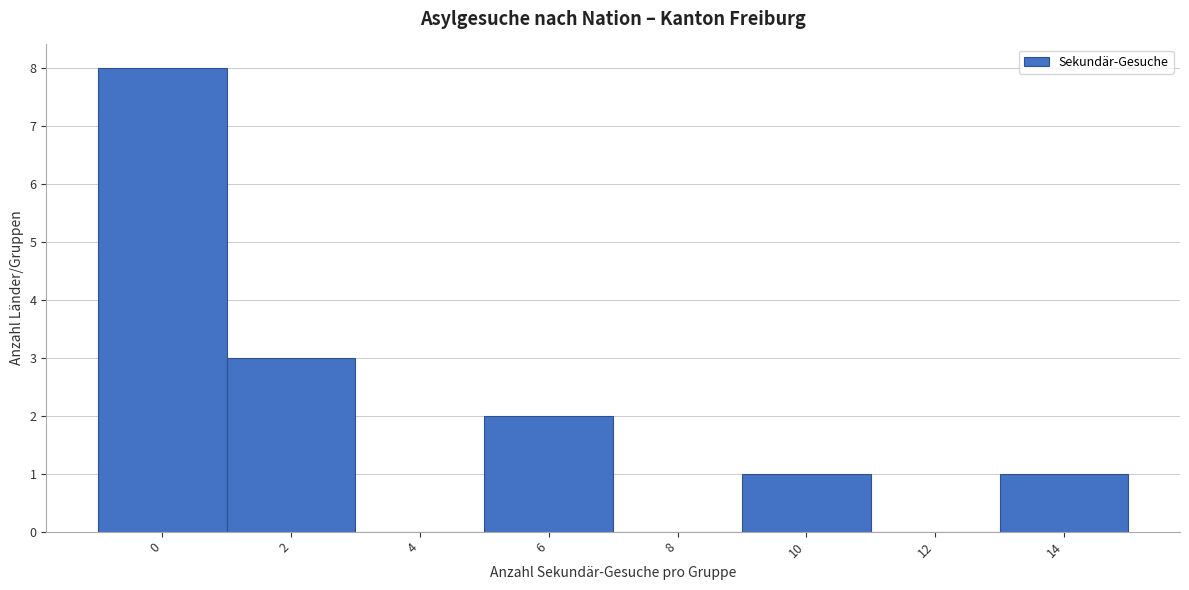

Reading left to right, what are all the values shown in this chart?

0=8	2=3	4=0	6=2	8=0	10=1	12=0	14=1